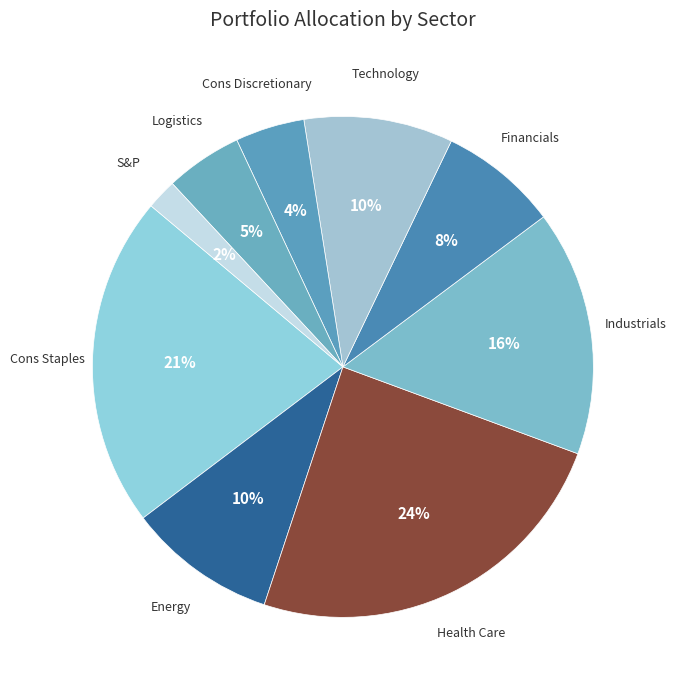

Is the sum of S&P and Cons Staples greater than half?

No